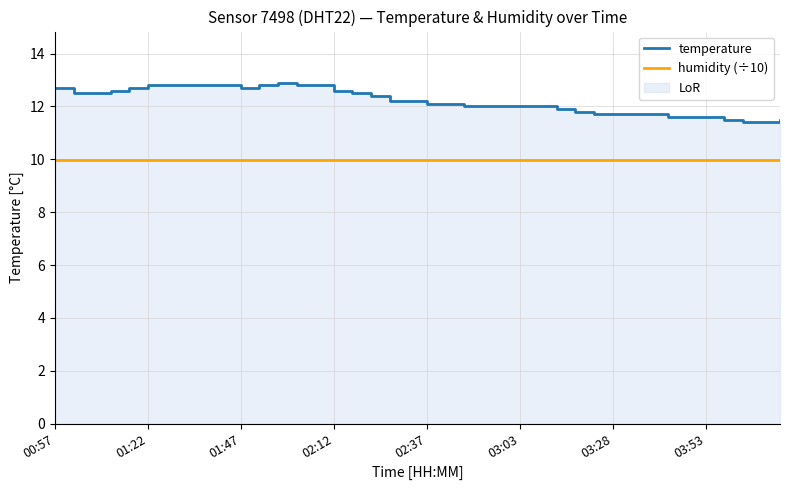

At which label does humidity (÷10) reach its peak?

00:57